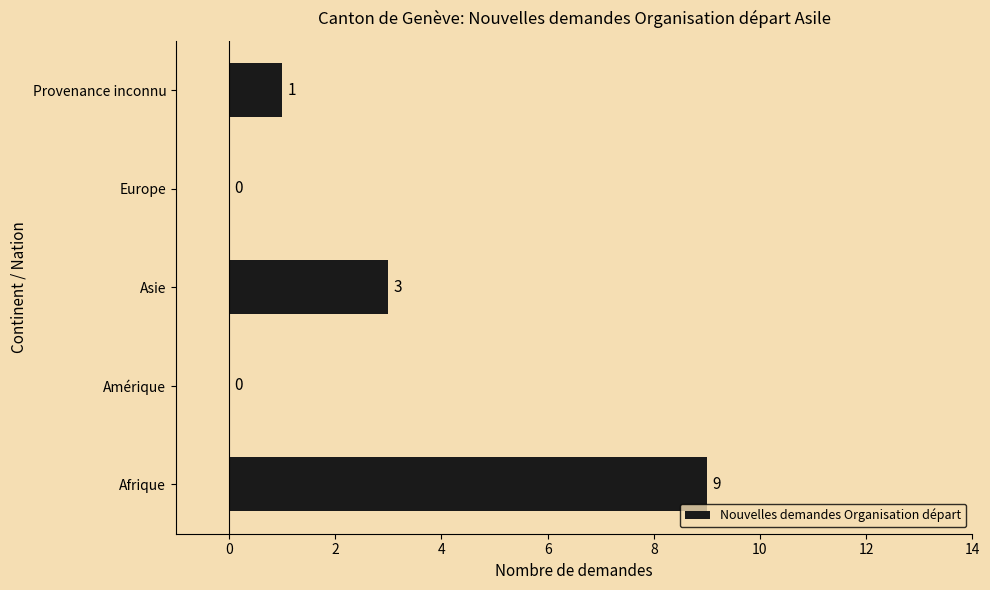

What is the sum of the values at Amérique and Afrique?

9